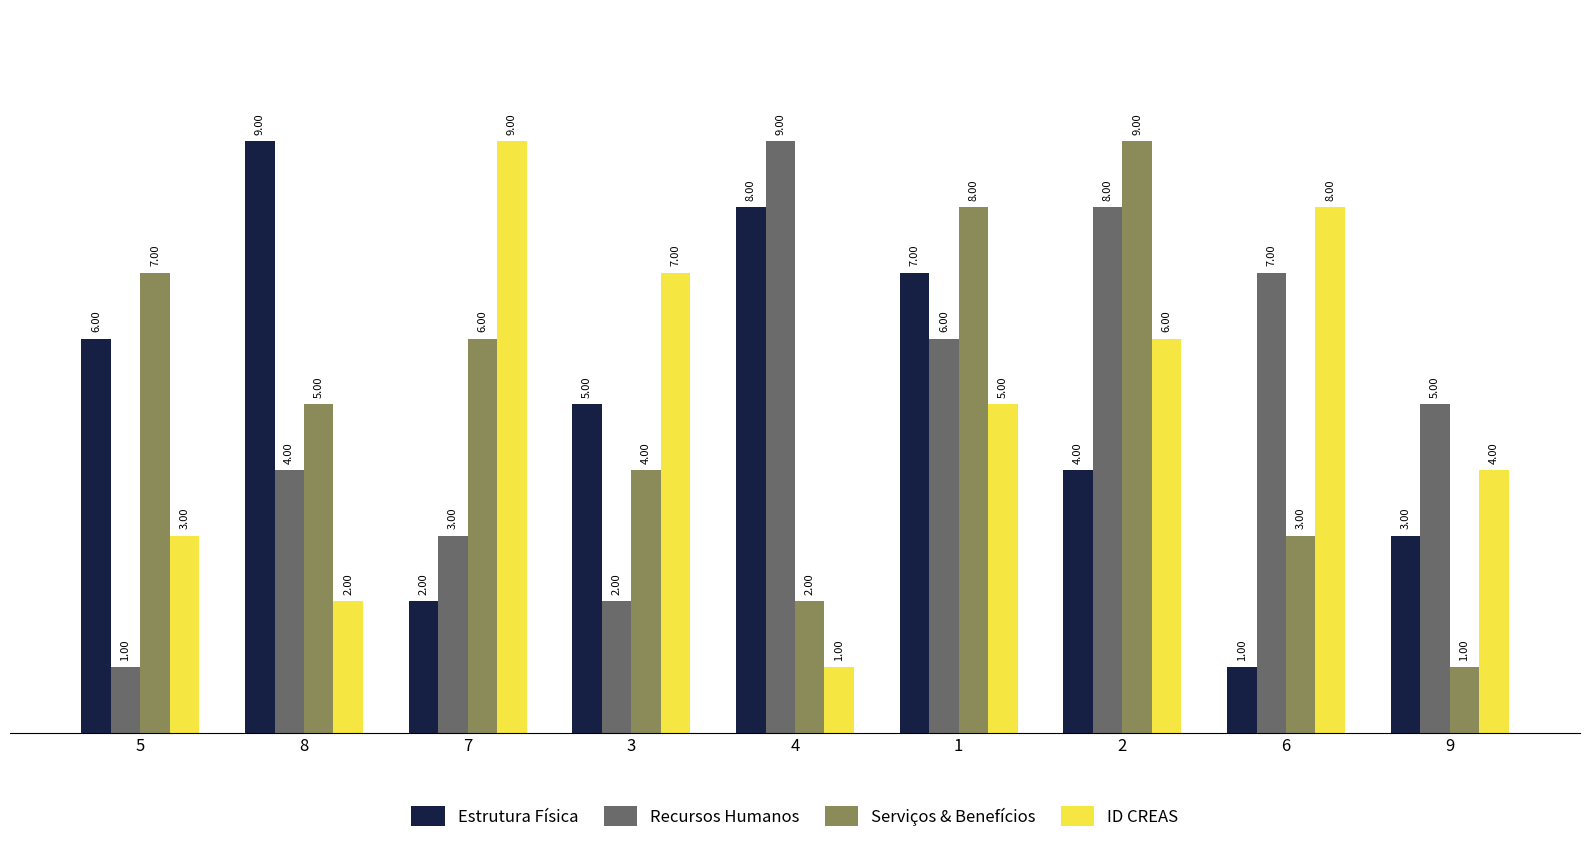

How many bars are there in total?

36